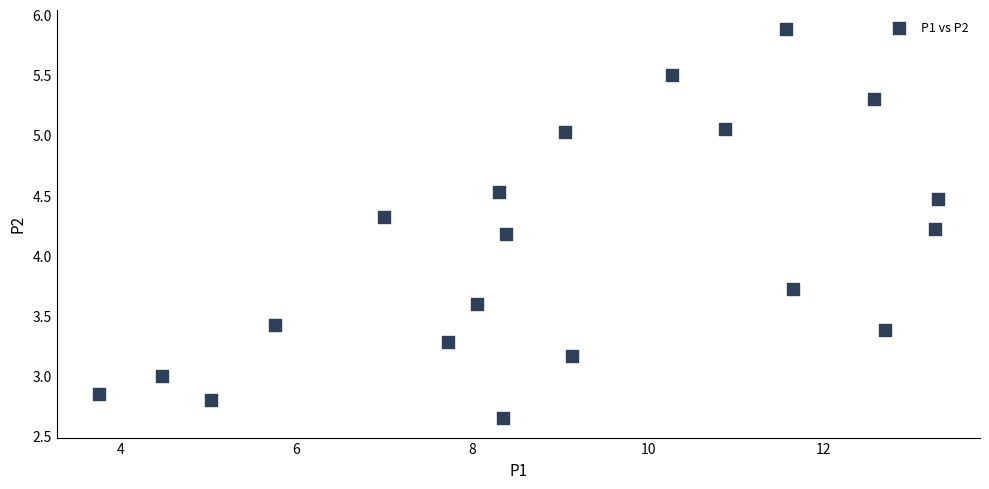

What Y value in the scatter plot is closest to 4?

4.2